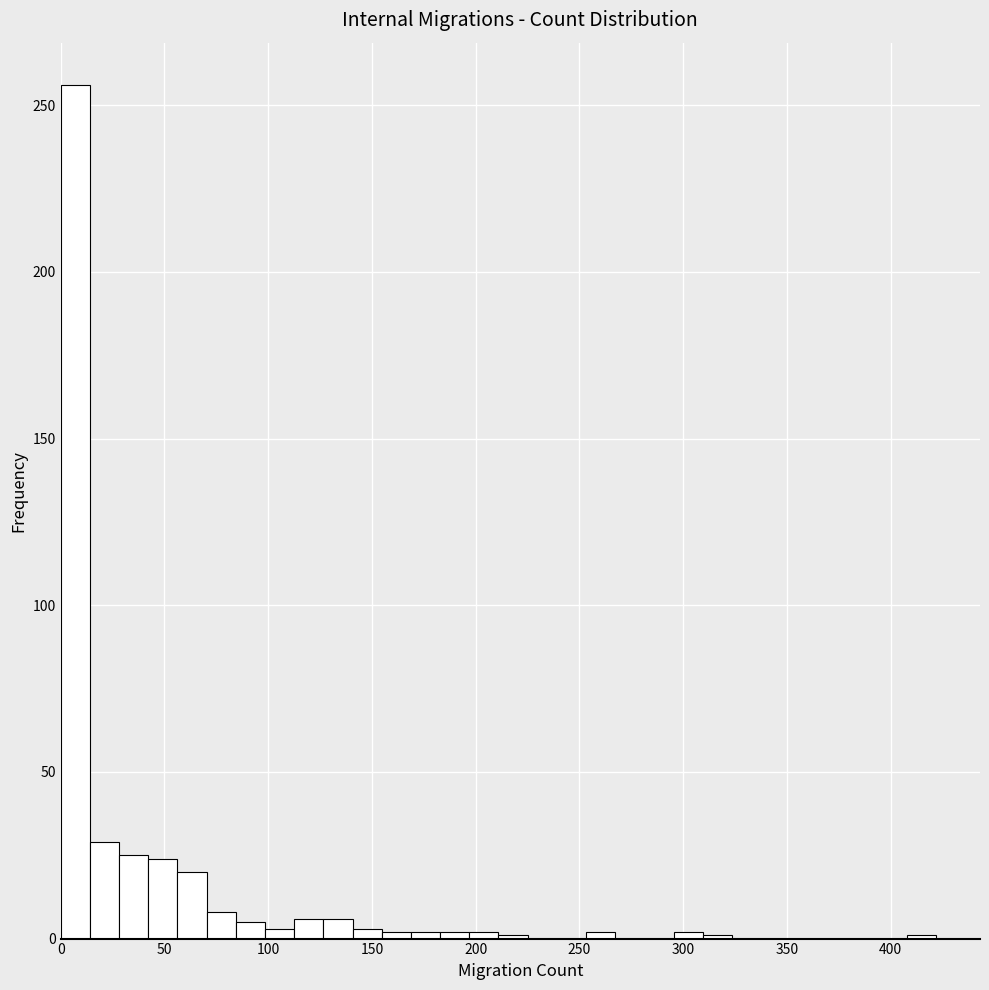

Read against the x-axis, roughly where is the centre of the tallest bar?

5